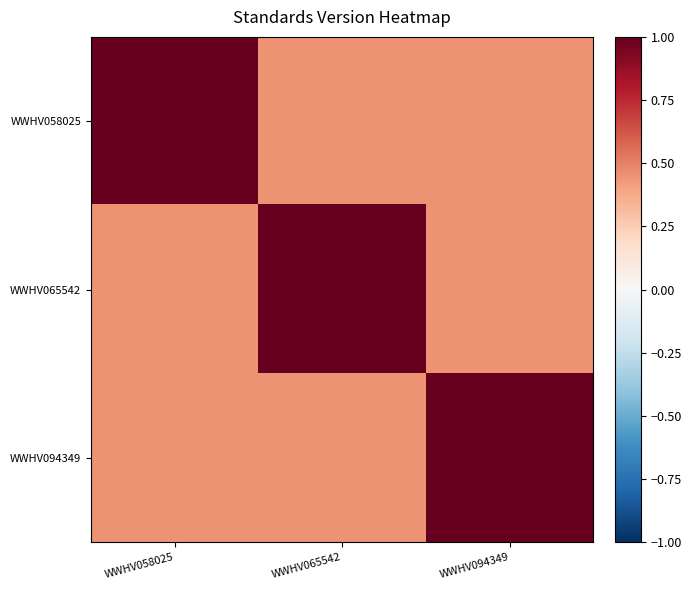

Reading left to right, transcribe all the data shown in this chart.

WWHV058025: WWHV058025=1.0	WWHV065542=0.5	WWHV094349=0.5
WWHV065542: WWHV058025=0.5	WWHV065542=1.0	WWHV094349=0.5
WWHV094349: WWHV058025=0.5	WWHV065542=0.5	WWHV094349=1.0